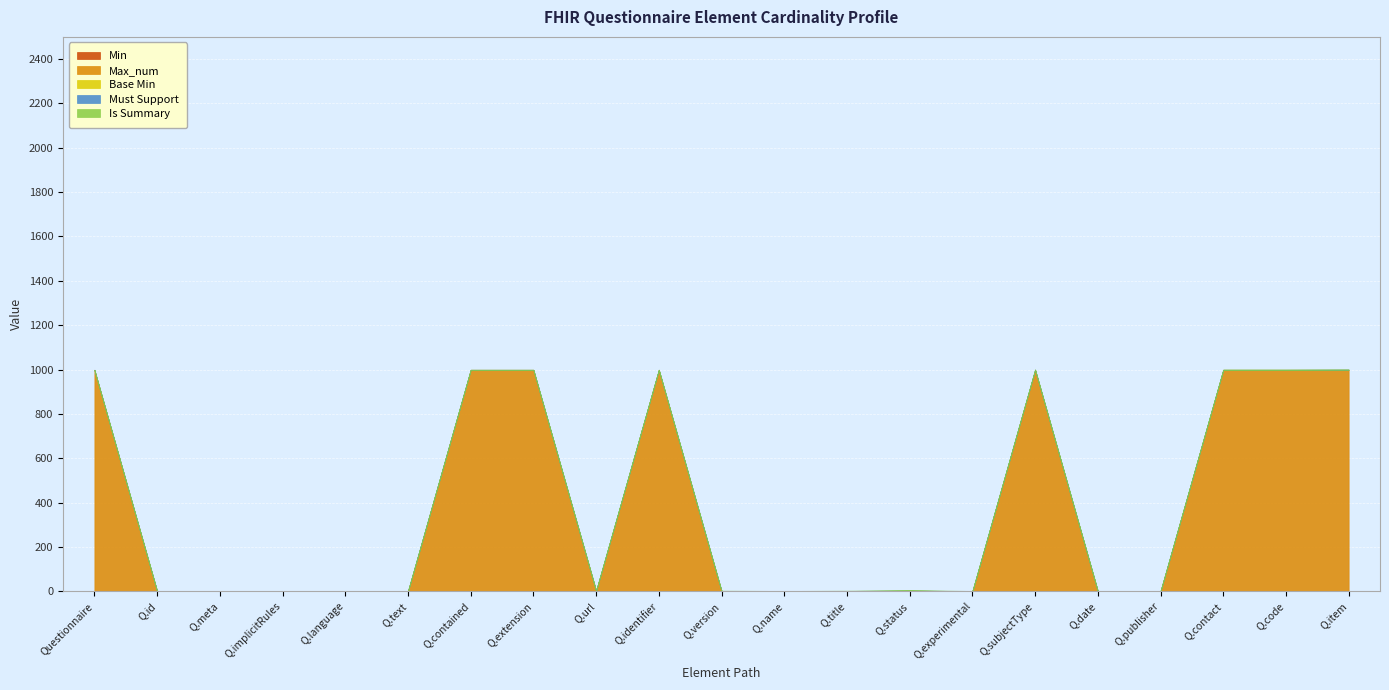

Reading left to right, extract all data points from this chart.

Min: 0	0	0	0	0	0	0	0	1	0	0	0	0	1	0	0	0	0	0	0	0
Max_num: 999	1	1	1	1	1	999	999	1	999	1	1	1	1	1	999	1	1	999	999	999
Base Min: 0	0	0	0	0	0	0	0	0	0	0	0	0	1	0	0	0	0	0	0	0
Must Support: 0	0	0	0	0	0	0	0	1	0	1	0	1	1	0	1	0	0	0	0	1
Is Summary: 0	1	1	1	0	0	0	0	1	1	1	1	1	1	1	1	1	1	1	1	0